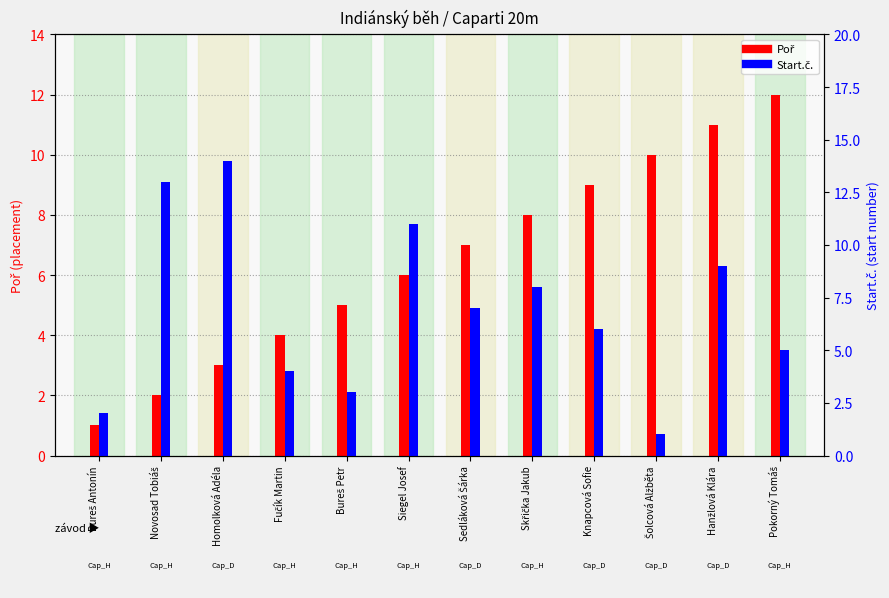

Reading left to right, transcribe all the data shown in this chart.

Poř: 1	2	3	4	5	6	7	8	9	10	11	12
Start.č.: 2	13	14	4	3	11	7	8	6	1	9	5